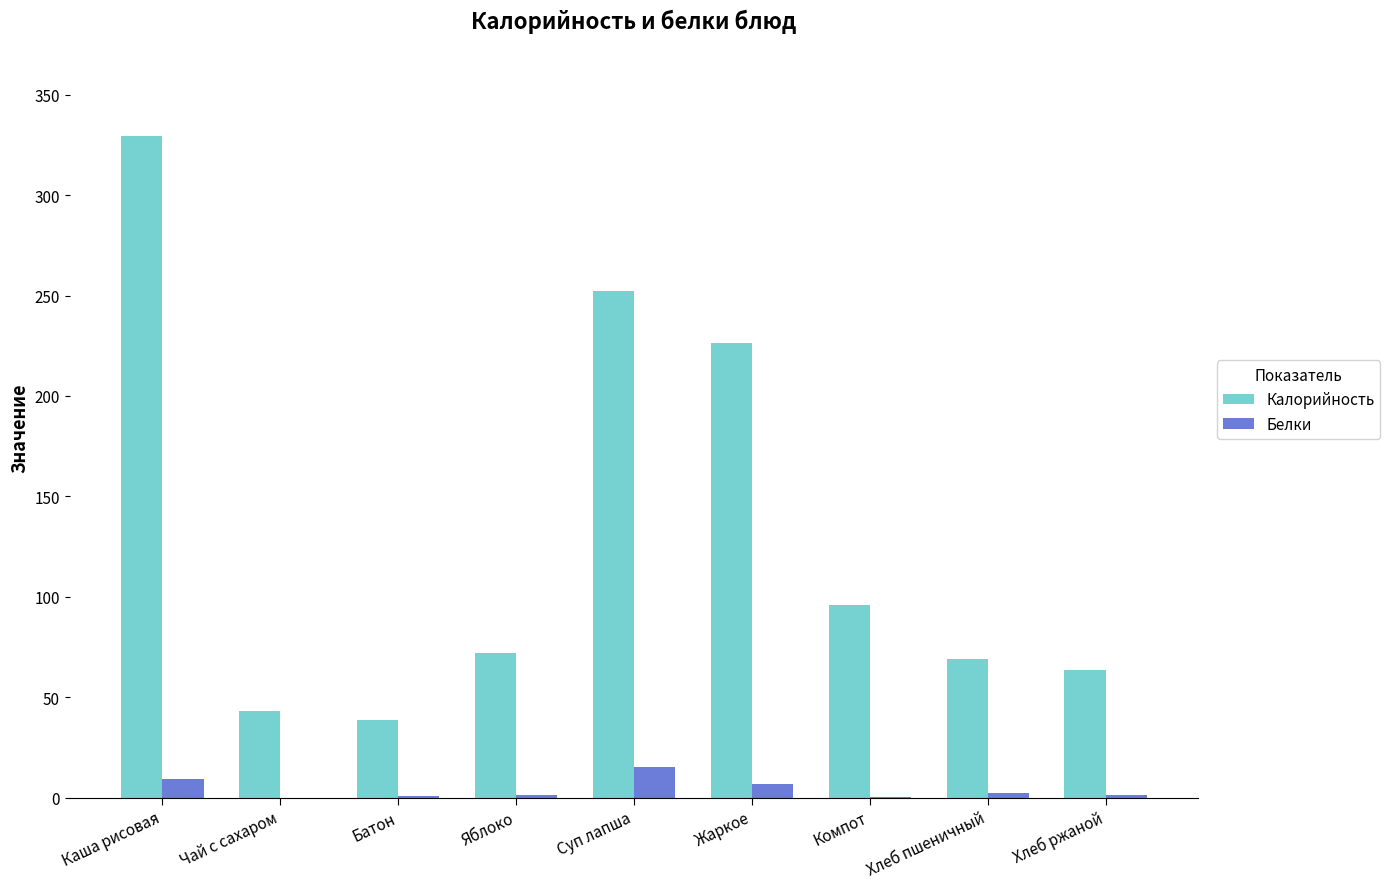

Is the value of Калорийность at Яблоко greater than the value of Белки at Яблоко?

Yes